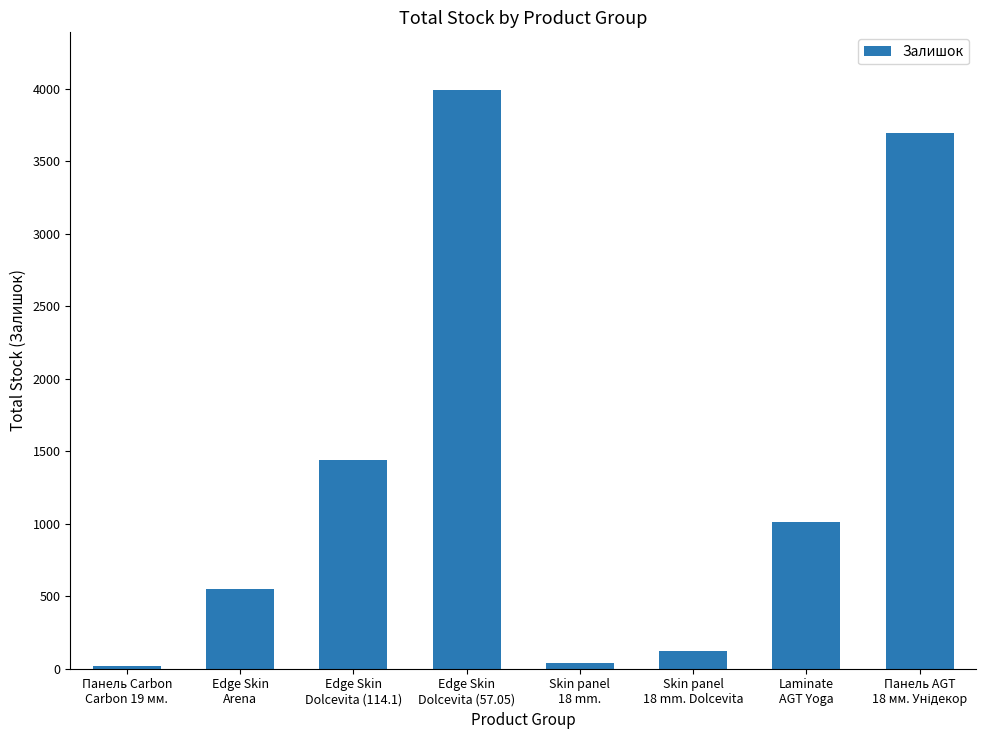

Where does the data first go above 1009?

Edge Skin
Dolcevita (114.1)